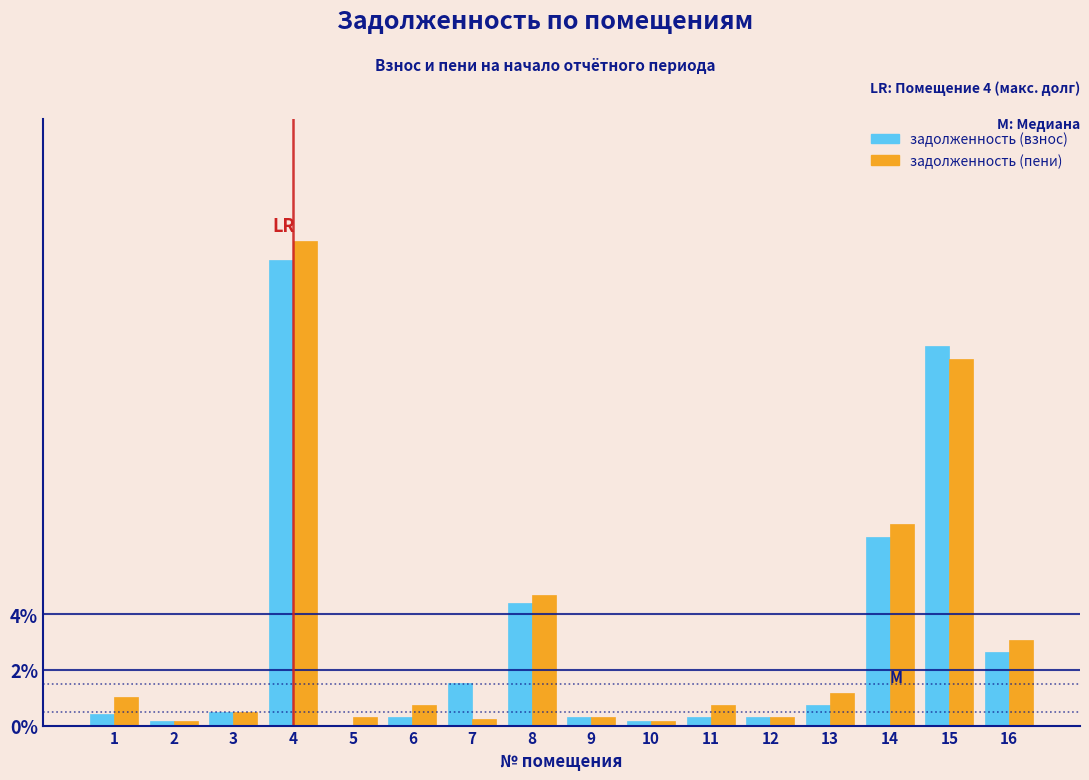

At which category is the sum across all series the highest?

4